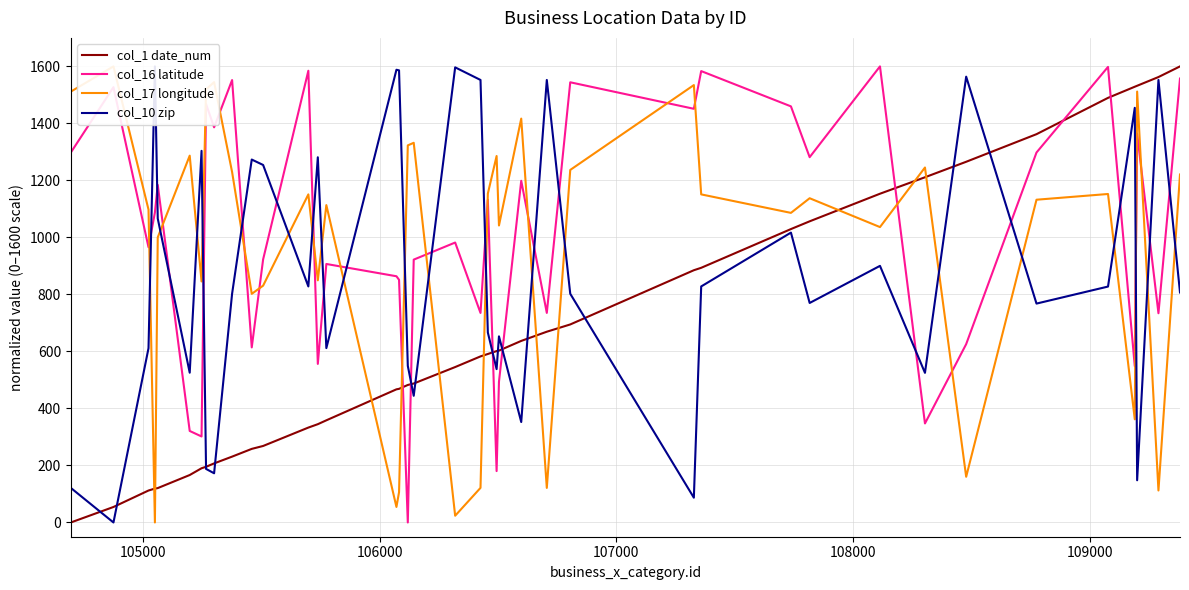

After their last crossing, which series has the higher values: col_16 latitude or col_1 date_num?

col_1 date_num